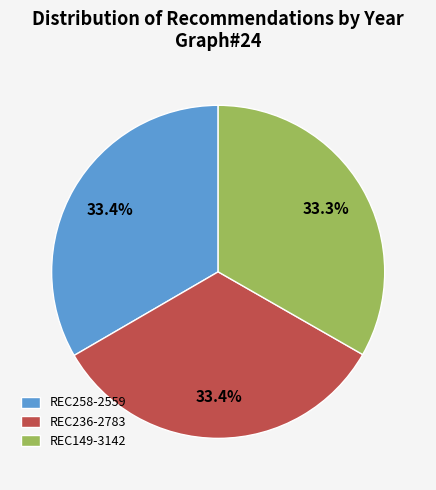

Approximately how many times larger is the value at REC236-2783 compared to REC258-2559?

1.0